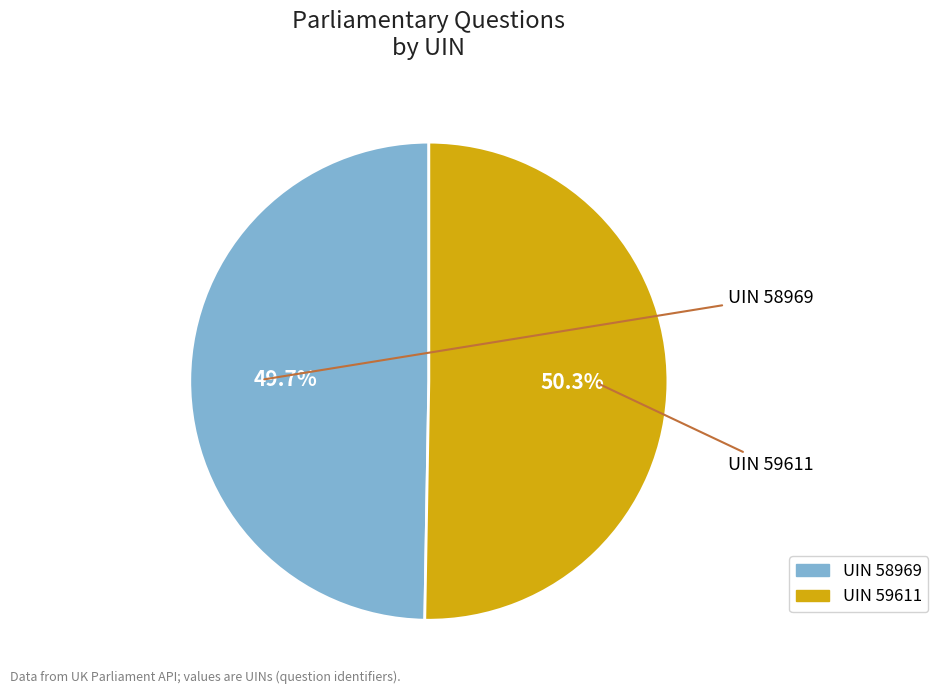

Does UIN 58969 account for over 50% of the chart?

No